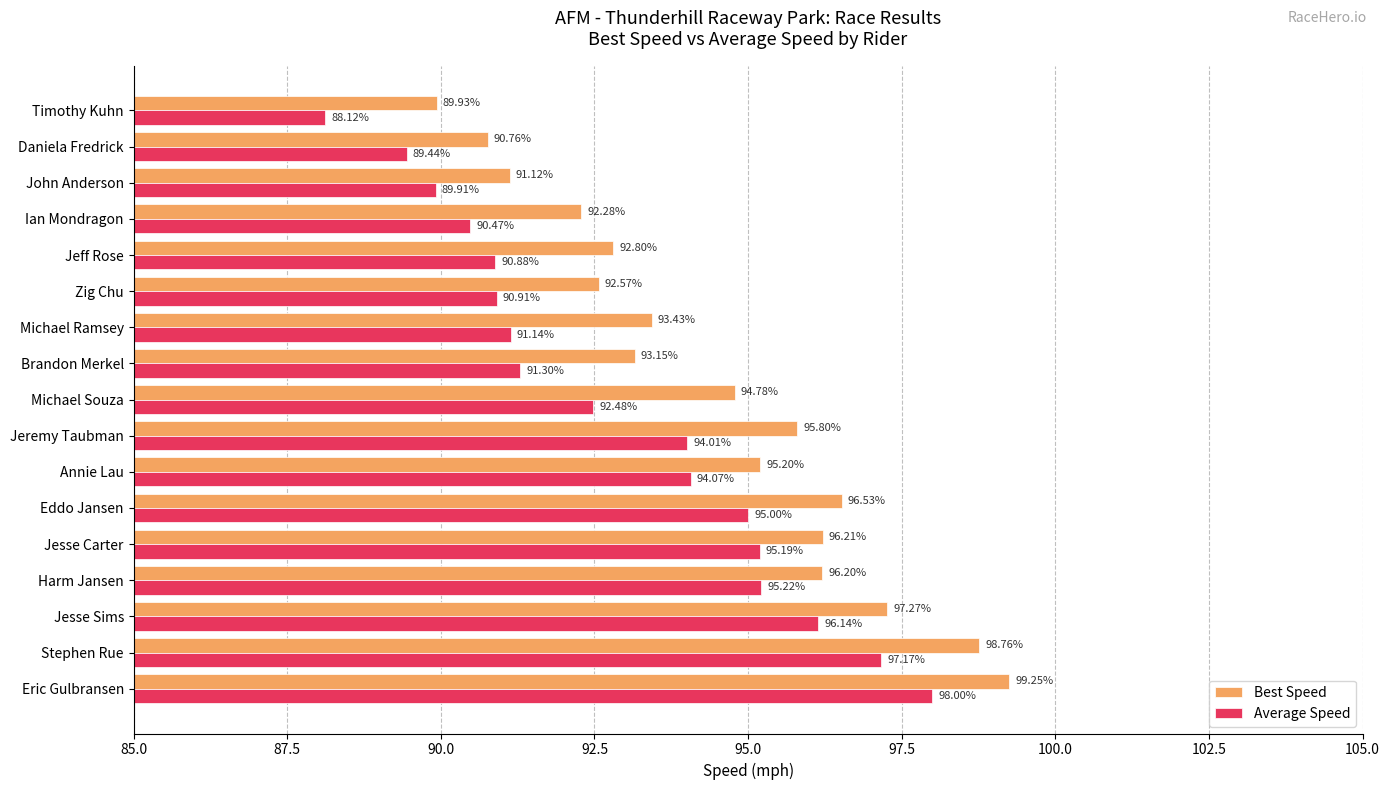

Which series changed the most between Jesse Sims and John Anderson?

Average Speed